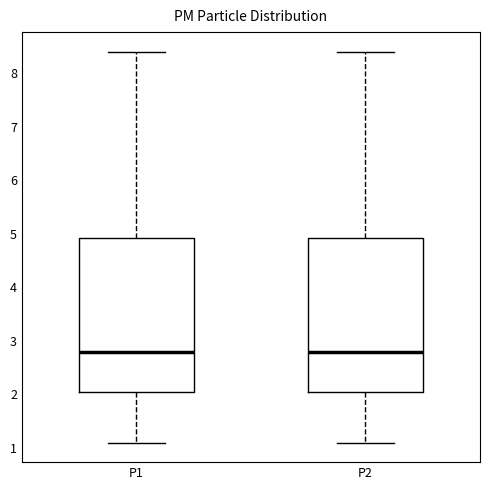

Reading left to right, read every box against the y-axis: the position of its median line, the range the box covers, and the ends of its whiskers. The values are not printed on the chart, so give them approximately, as read against the axis.

P1: median 2.8, box 2.0 to 4.9, whiskers 1.1 to 8.4
P2: median 2.8, box 2.0 to 4.9, whiskers 1.1 to 8.4